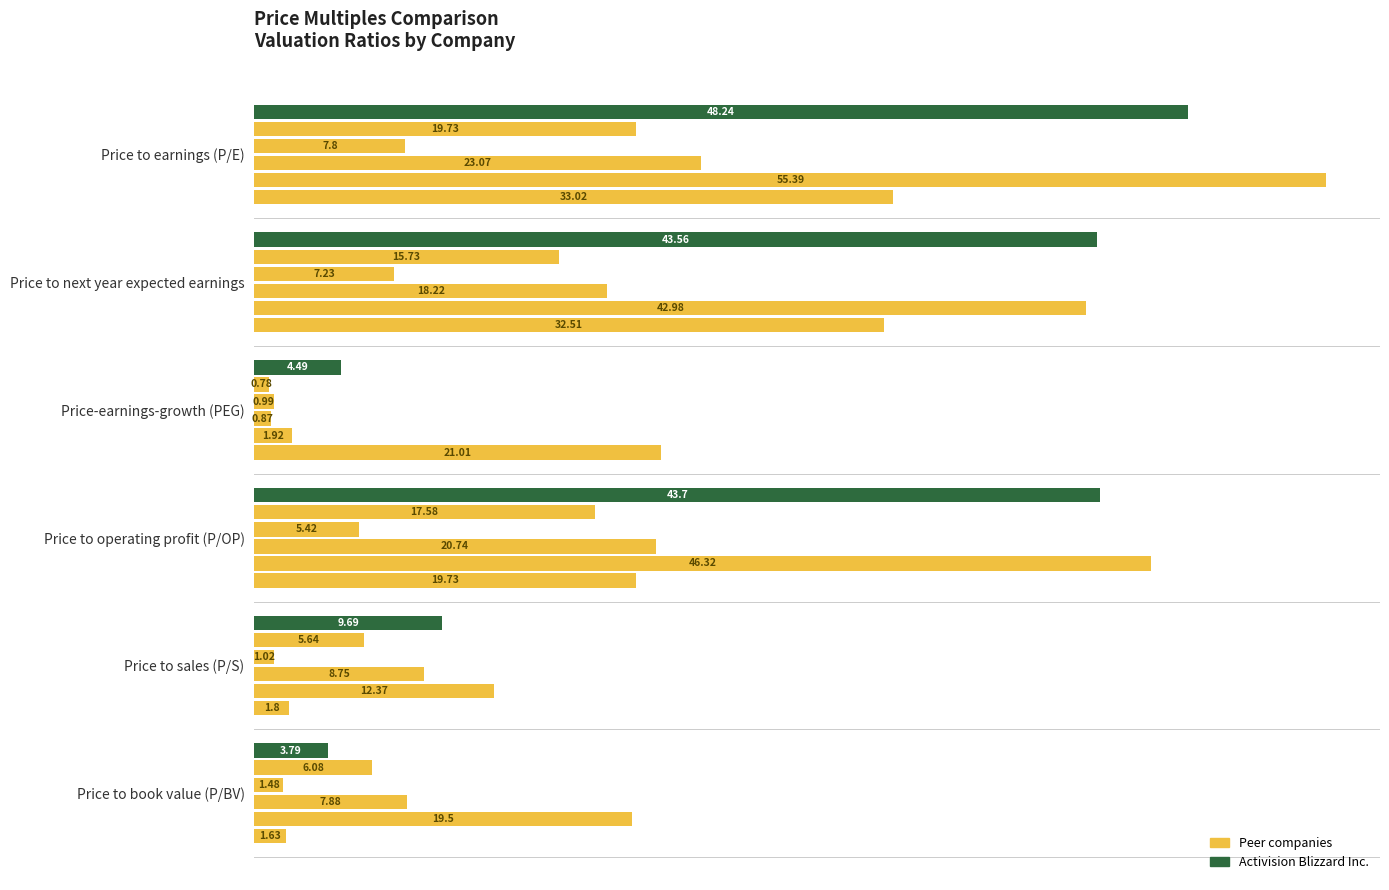

Reading left to right, what are all the values shown in this chart?

Activision Blizzard Inc.: 0=48.2	10=43.6	20=4.5	30=43.7	40=9.7	50=3.8
Alphabet Inc.: 0=19.7	10=15.7	20=0.8	30=17.6	40=5.6	50=6.1
Comcast Corp.: 0=7.8	10=7.2	20=1.0	30=5.4	40=1.0	50=1.5
Meta Platforms Inc.: 0=23.1	10=18.2	20=0.9	30=20.7	40=8.8	50=7.9
Netflix Inc.: 0=55.4	10=43.0	20=1.9	30=46.3	40=12.4	50=19.5
Walt Disney Co.: 0=33.0	10=32.5	20=21.0	30=19.7	40=1.8	50=1.6